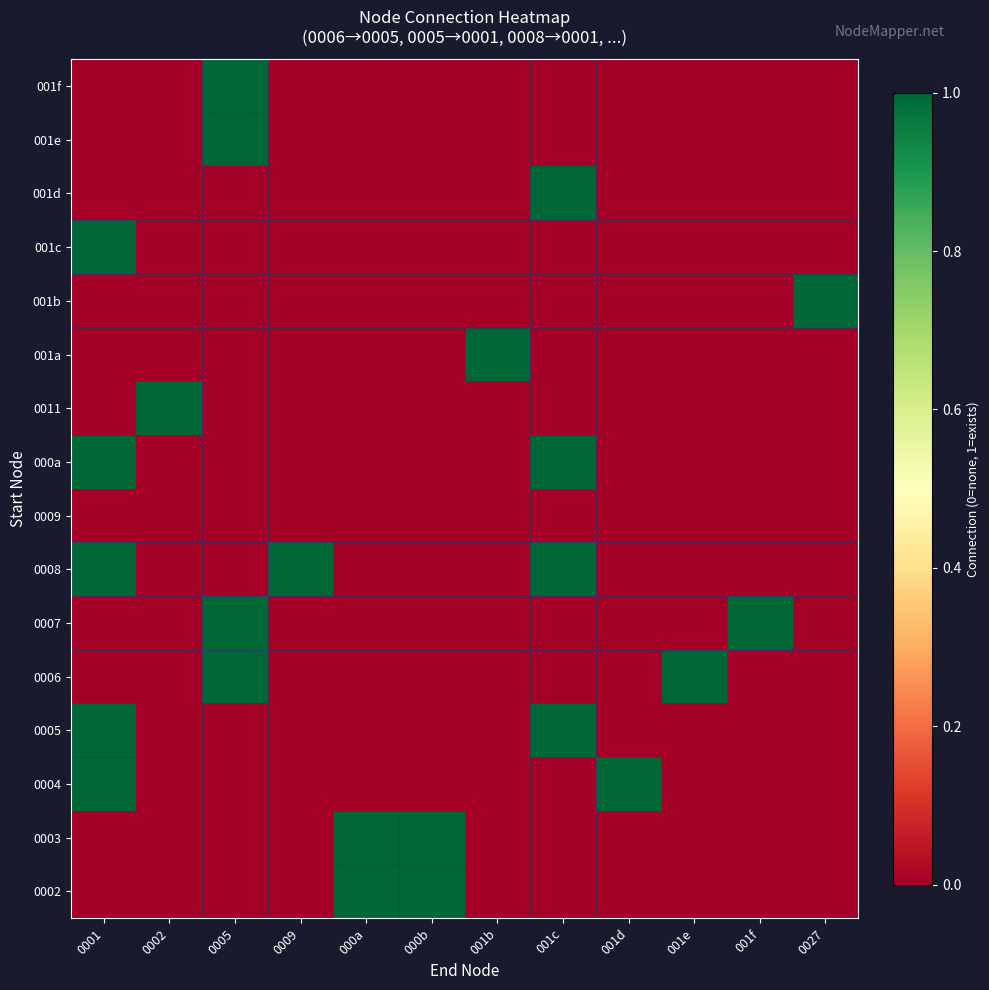

What is the spread (max minus min) of values at 001d?

1